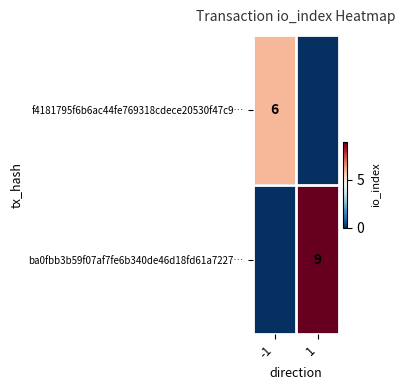

The f4181795f6b6ac44fe769318cdece20530f47c9… series shows 6 at -1. True or false?

True